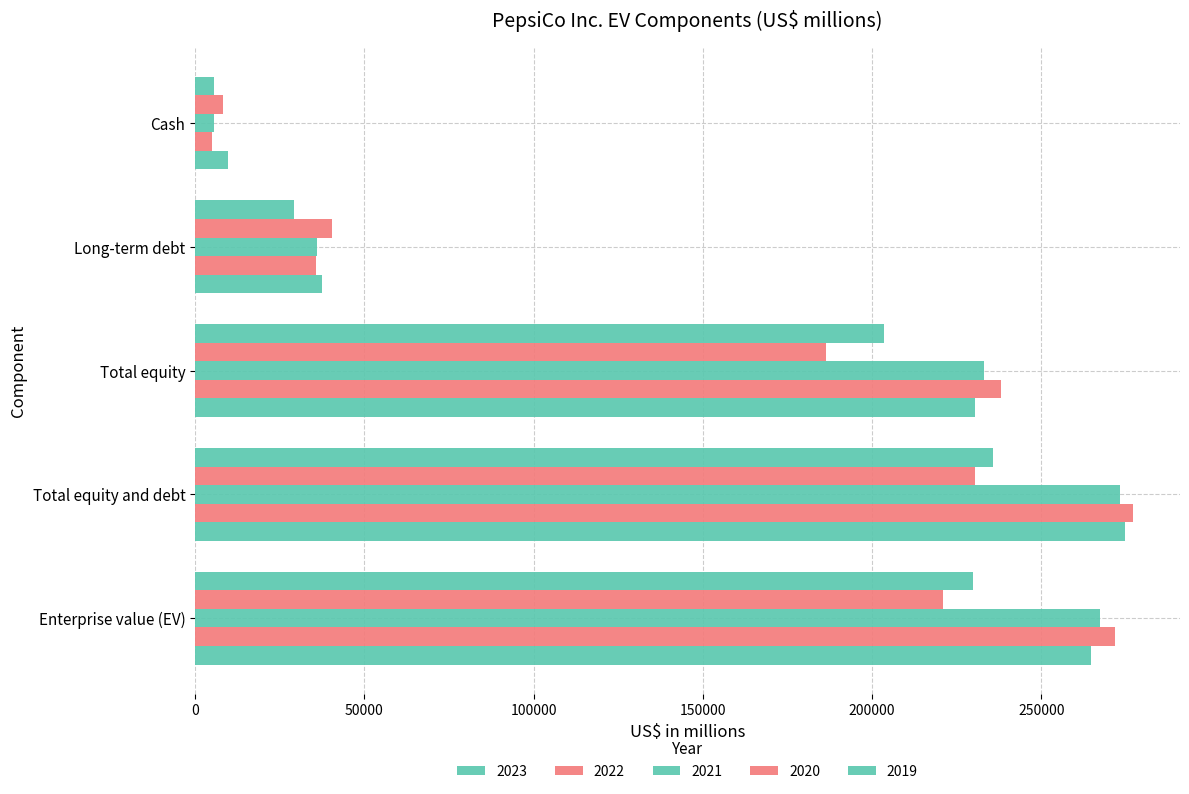

What is the maximum value shown in the chart?

277156